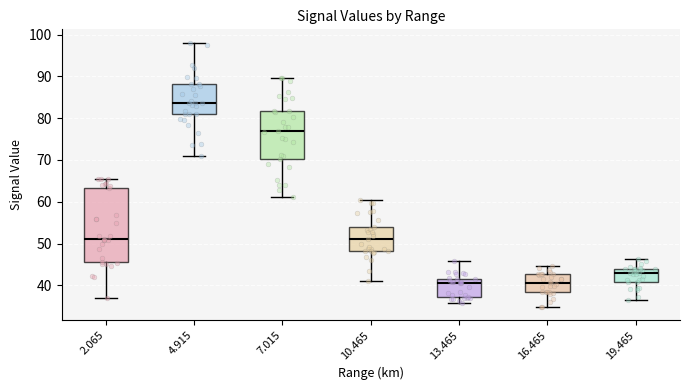

Reading left to right, read every box against the y-axis: the position of its median line, the range the box covers, and the ends of its whiskers. The values are not printed on the chart, so give them approximately, as read against the axis.

2.065: median 51, box 46 to 63, whiskers 37 to 66
4.915: median 84, box 81 to 88, whiskers 71 to 98
7.015: median 77, box 70 to 82, whiskers 61 to 90
10.465: median 51, box 48 to 54, whiskers 41 to 60
13.465: median 41, box 37 to 42, whiskers 36 to 46
16.465: median 41, box 38 to 43, whiskers 35 to 45
19.465: median 43, box 41 to 44, whiskers 37 to 46